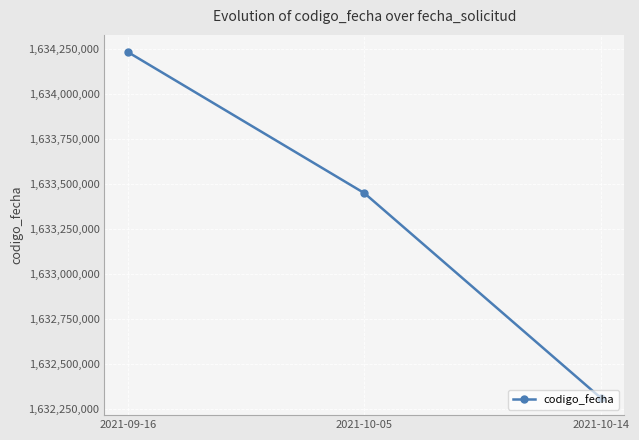

How many lines are shown in the chart?

1